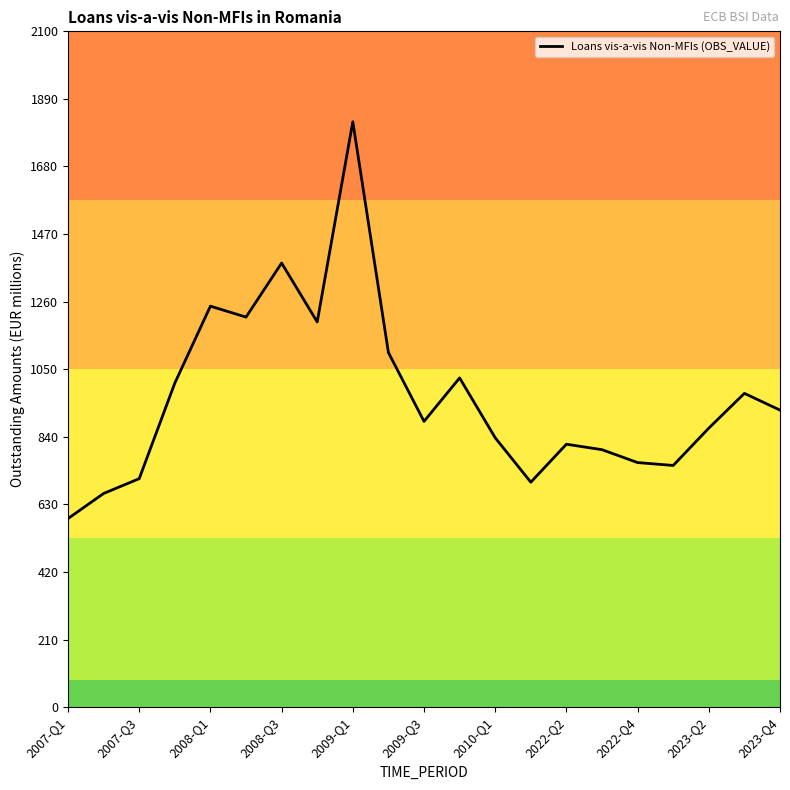

What is the minimum value shown in the chart?

586